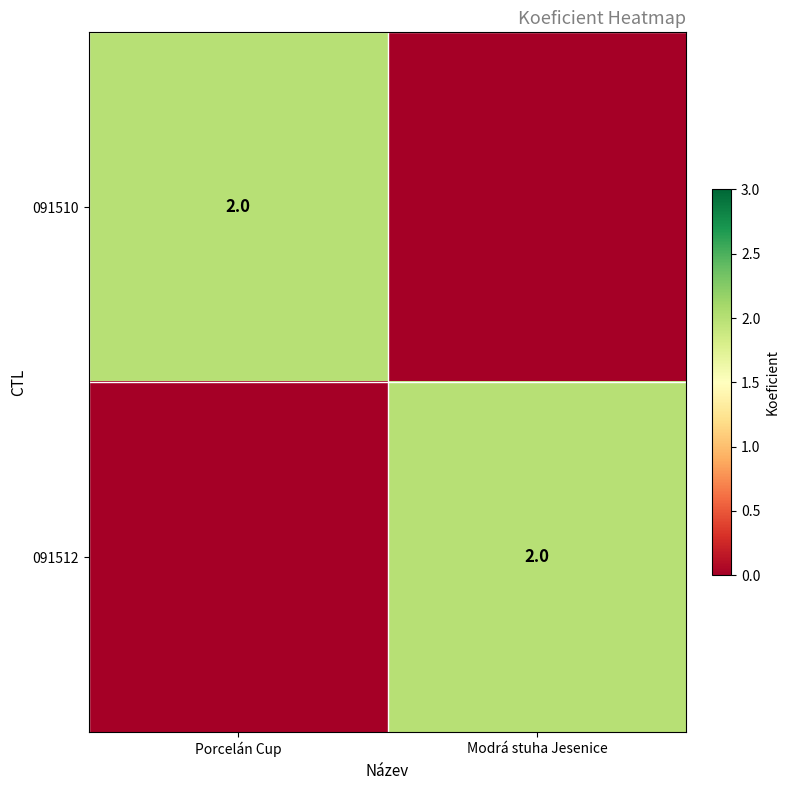

True or false: 091510 has a value of 2 at Porcelán Cup.

True